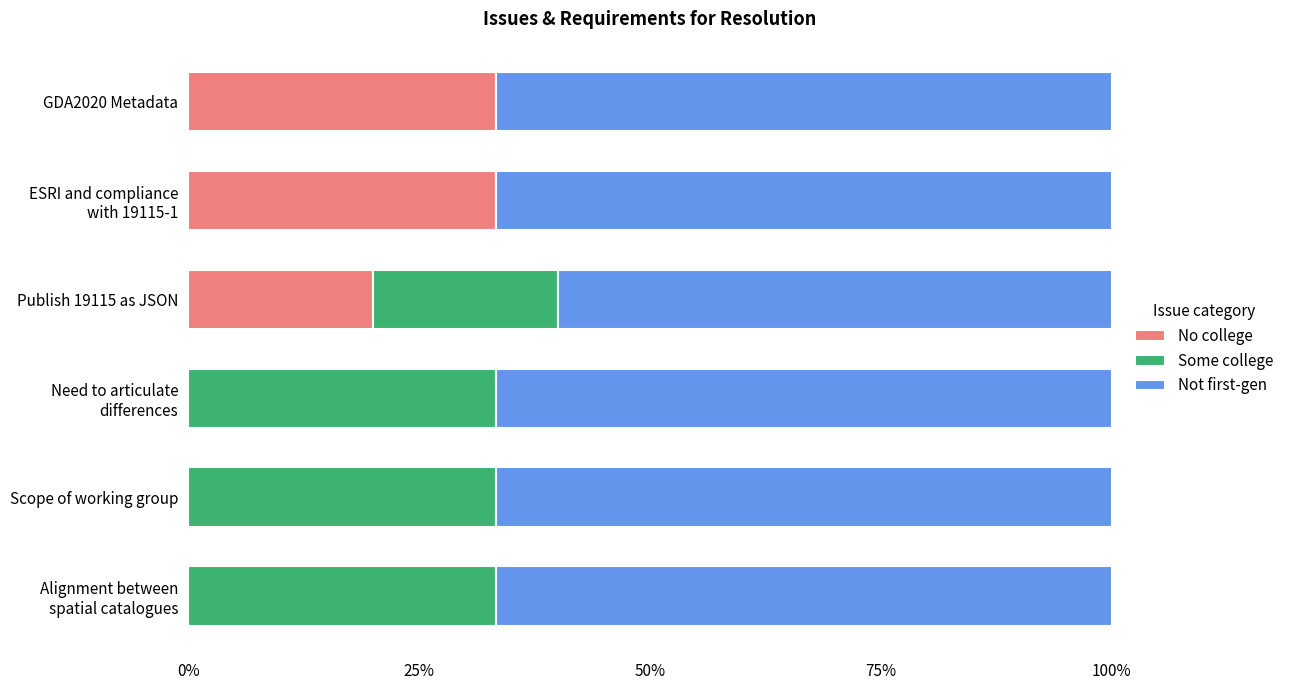

The value of No college at GDA2020 Metadata is 11.5. True or false?

False